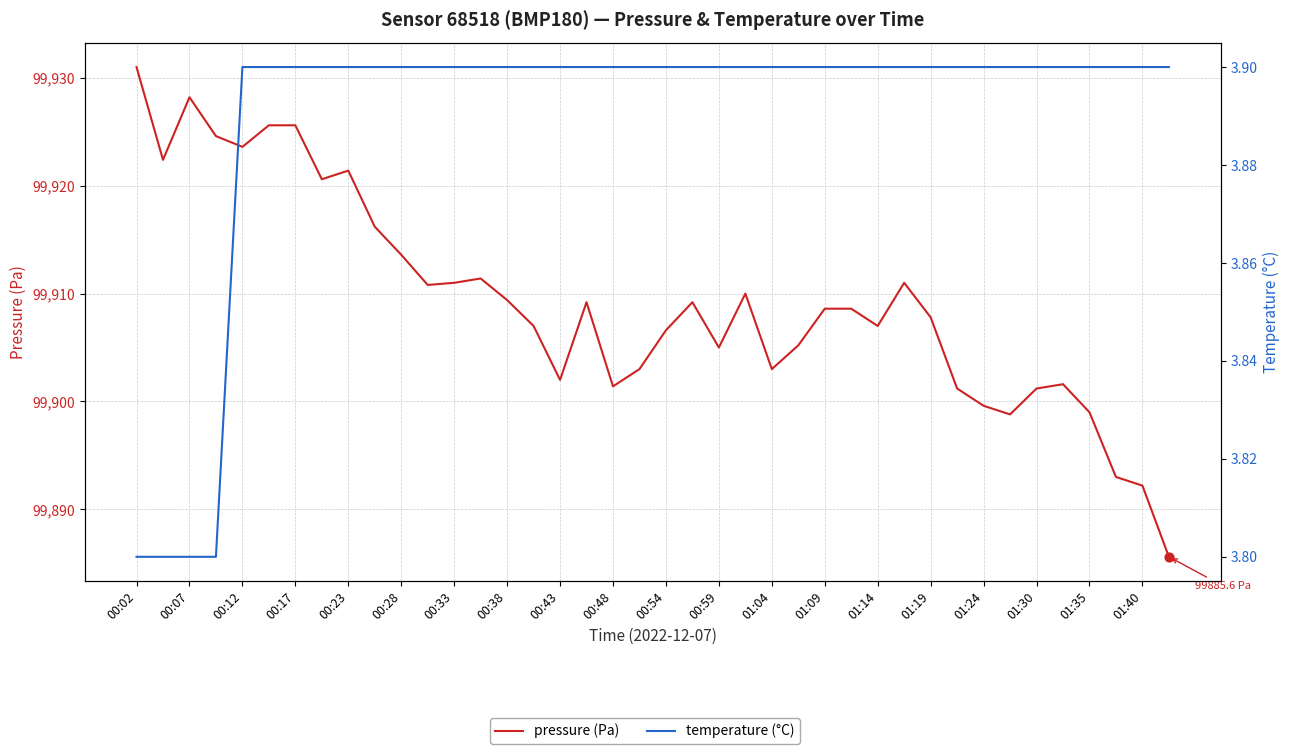

At how many categories does at least one series exceed 15317?

40